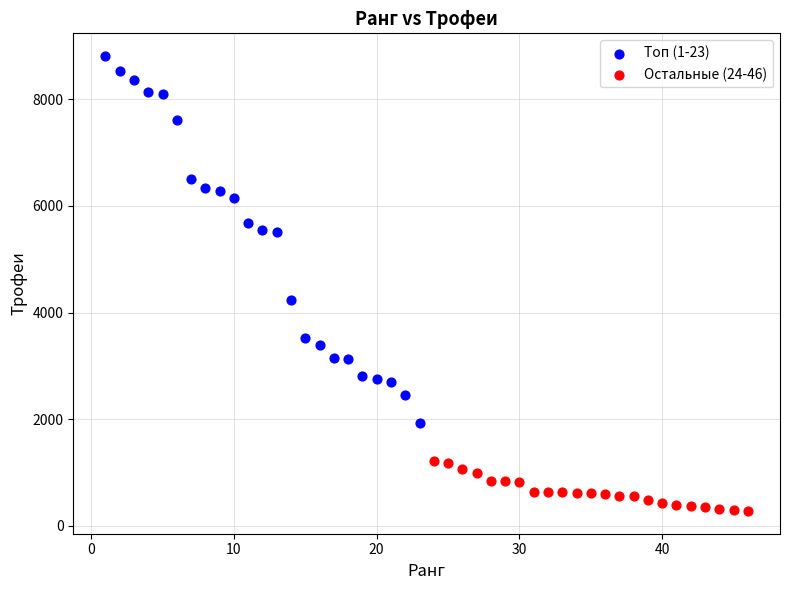

Which series contains the lowest Y value?

Остальные (24-46)